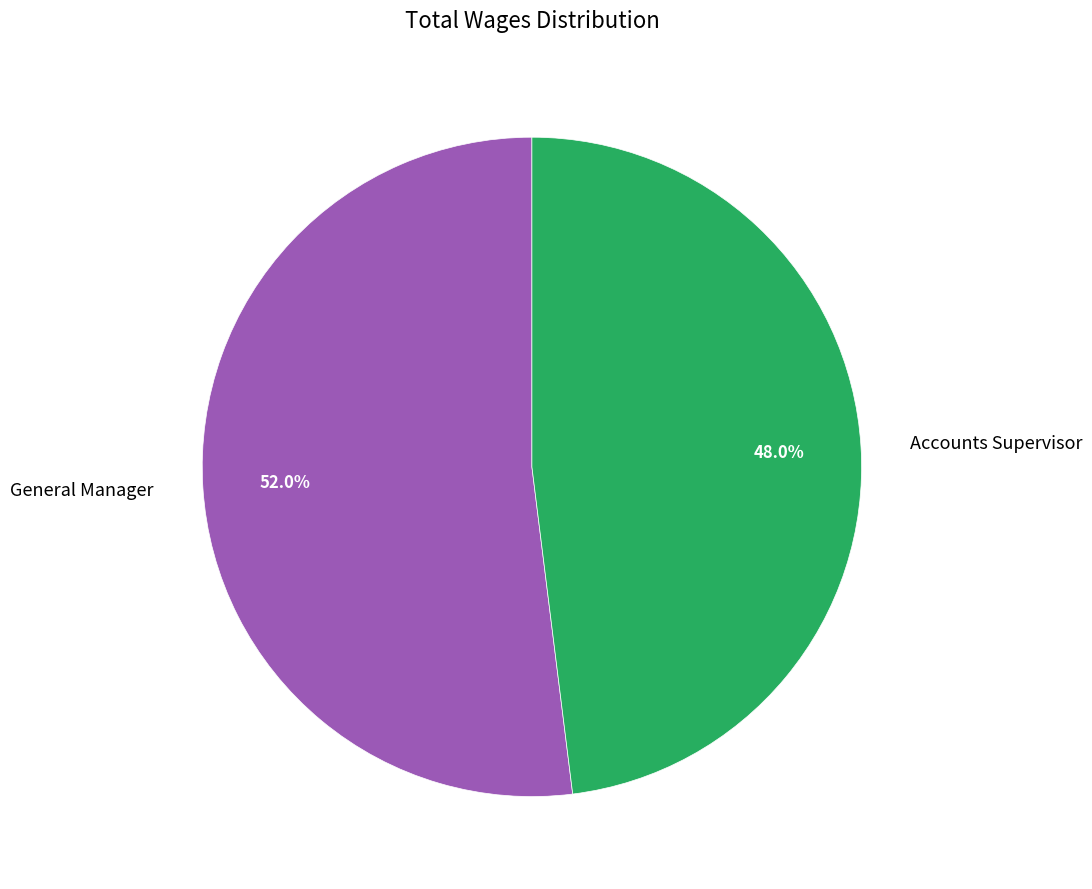

To the nearest percent, what is the combined percentage of Accounts Supervisor and General Manager?

100%